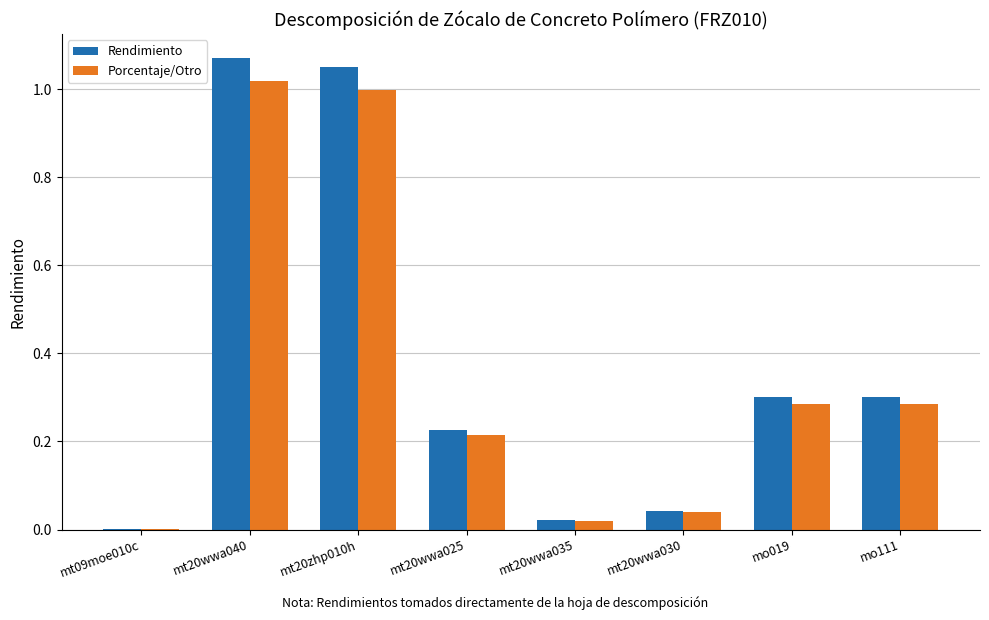

Is the value of Porcentaje/Otro at mo111 greater than the value of Rendimiento at mt20wwa025?

Yes